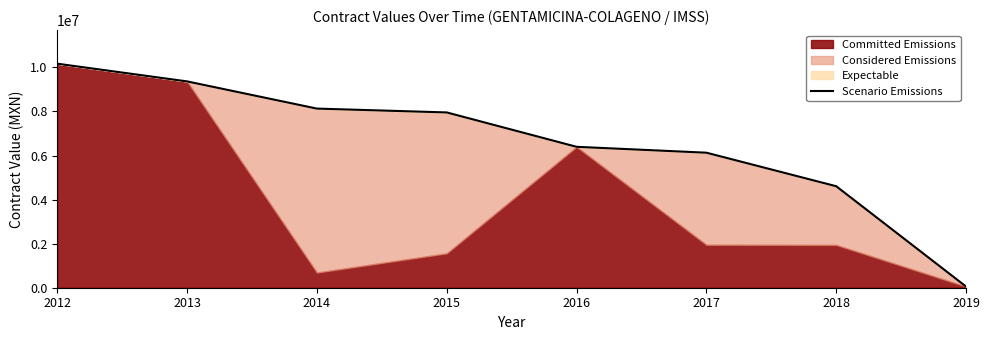

At which label does the data first exceed 7955748?

2012